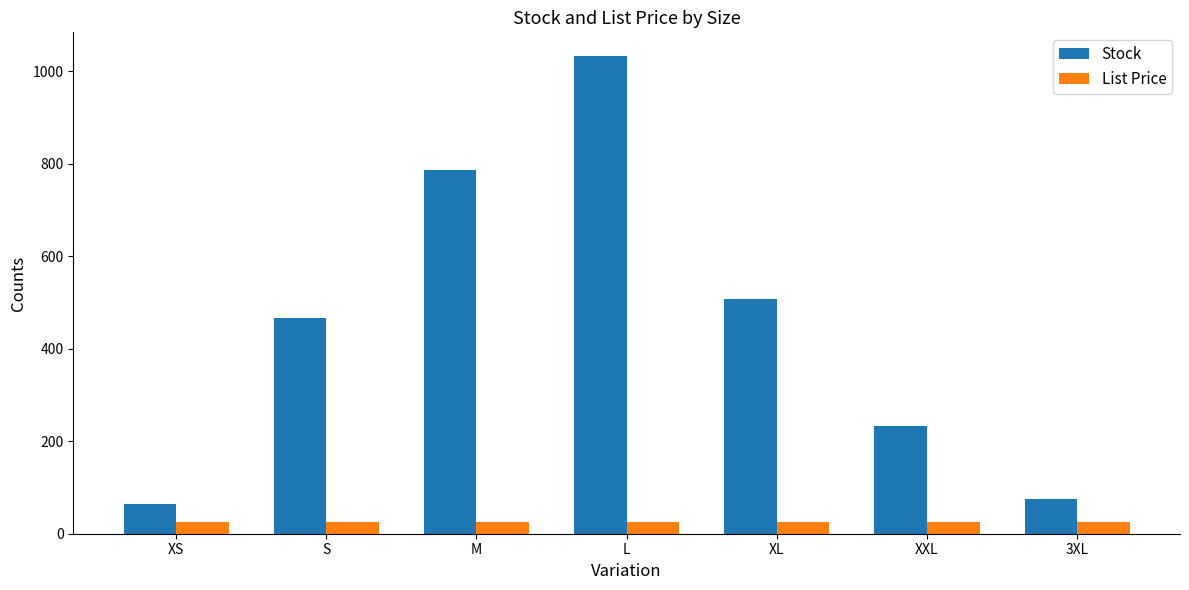

Which series has the largest range (max minus min)?

Stock